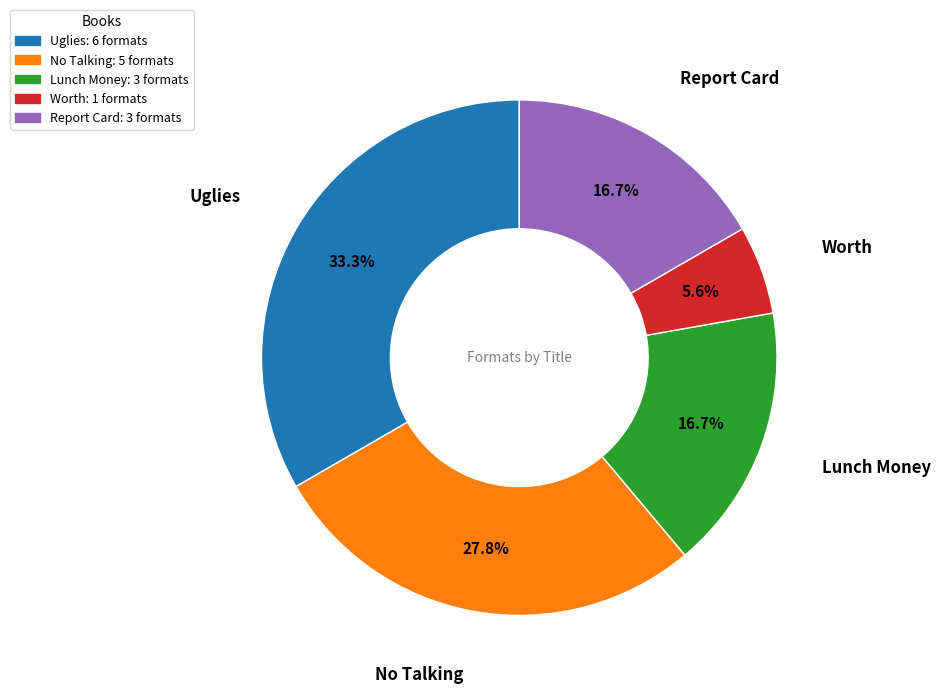

Between Worth and Report Card, which is larger?

Report Card